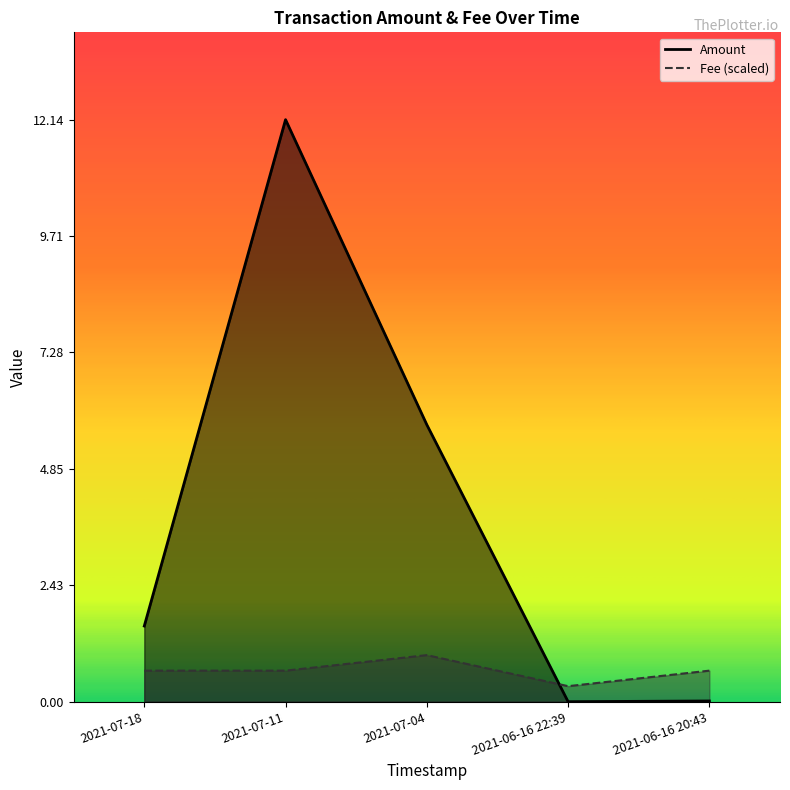

Is the value of Fee at 2021-07-18 greater than the value of Amount at 2021-07-11?

No